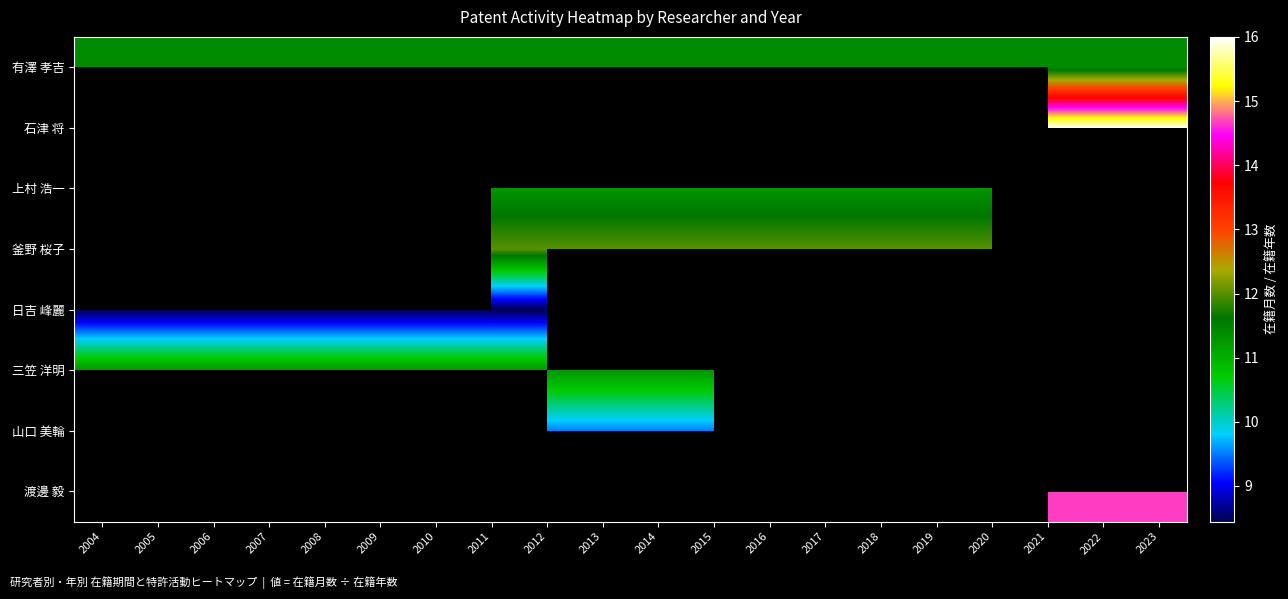

What is the maximum value shown in the chart?

16.0